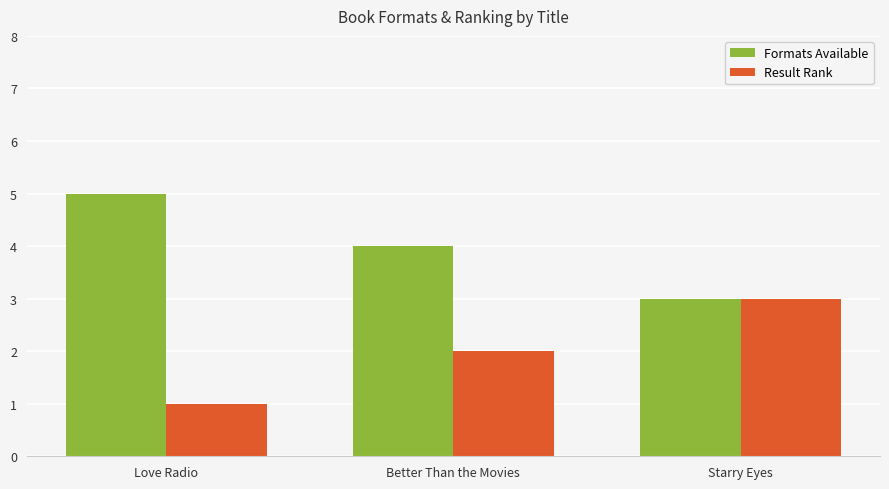

Which series has the largest total across all categories?

Formats Available